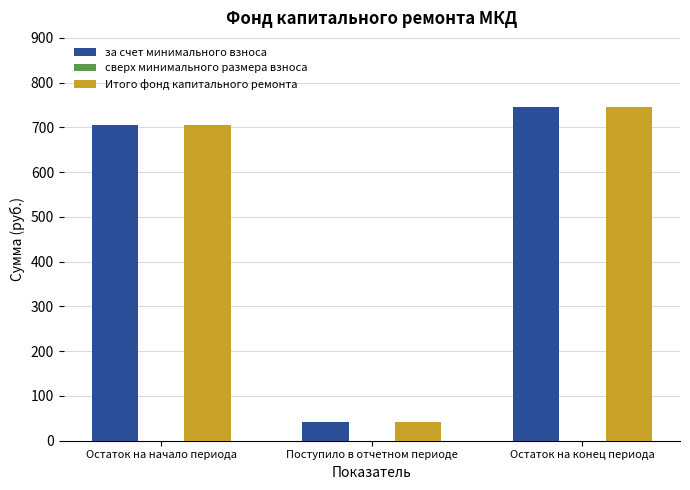

What is the total value across all series at Остаток на конец периода?

1492.7